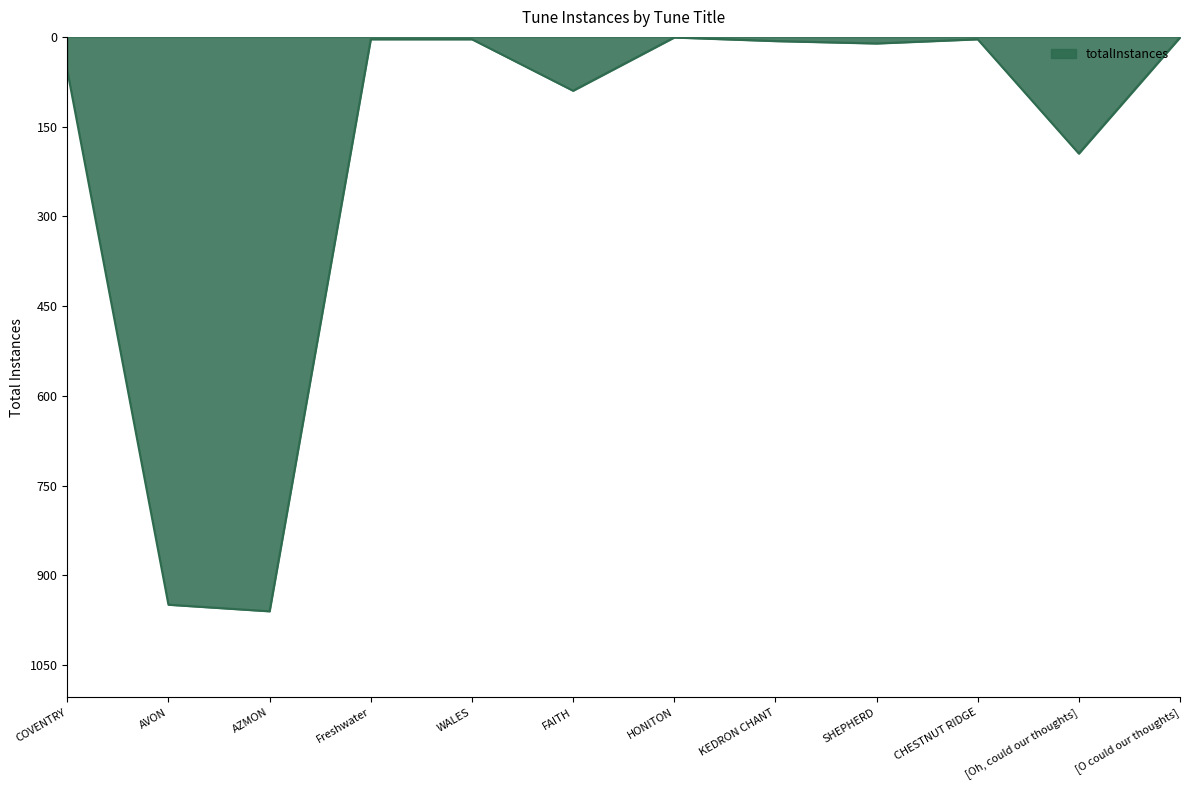

True or false: the data shows 96 at COVENTRY.

False